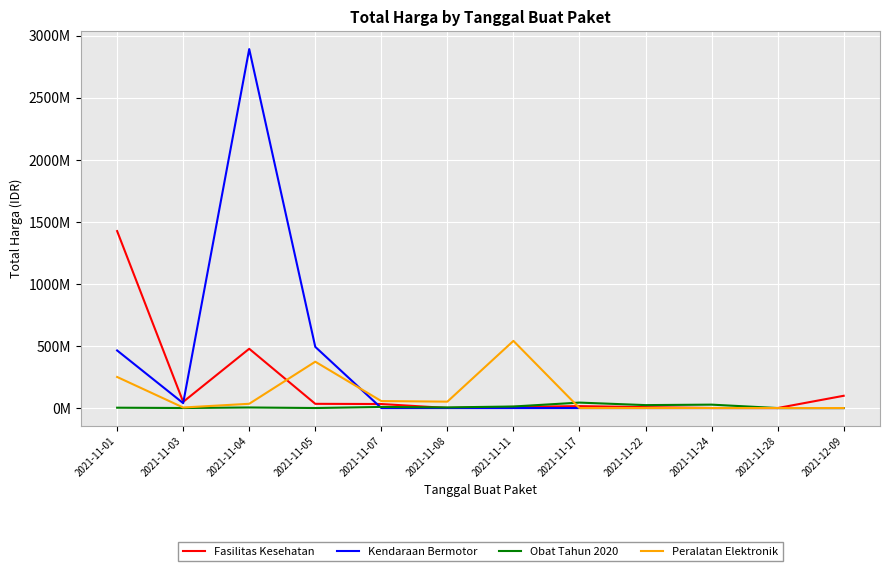

What is the sum of all Peralatan Elektronik values?

1311220800